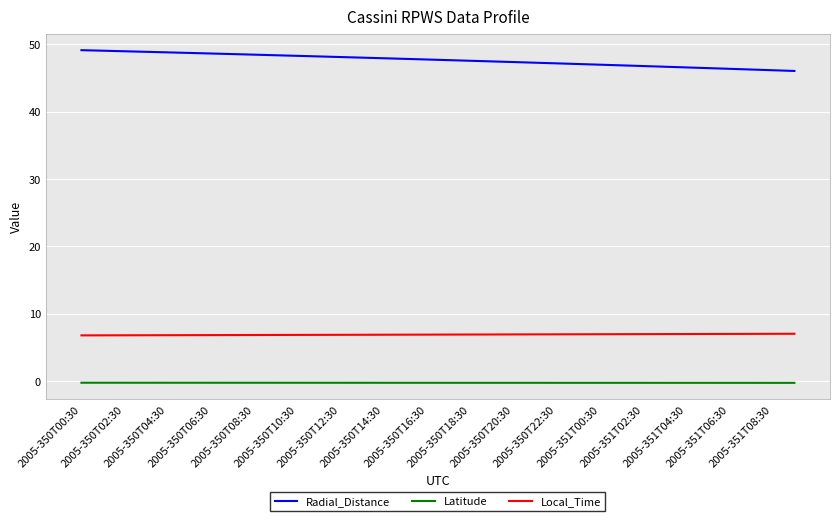

Count the number of data series in this chart.

3